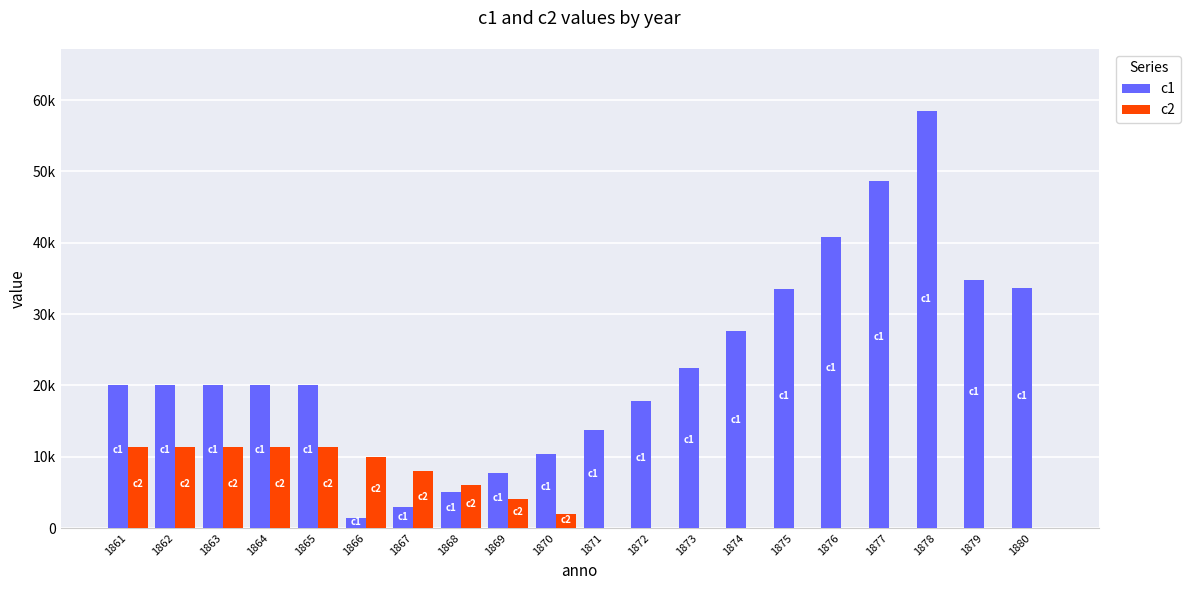

Are the bars horizontal?

No